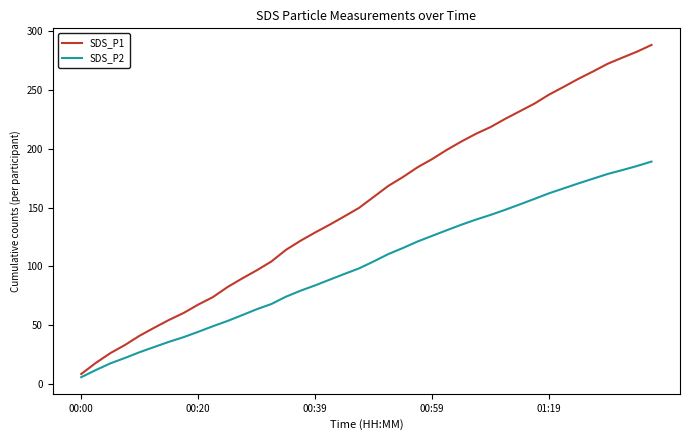

Which series has the largest total across all categories?

SDS_P1